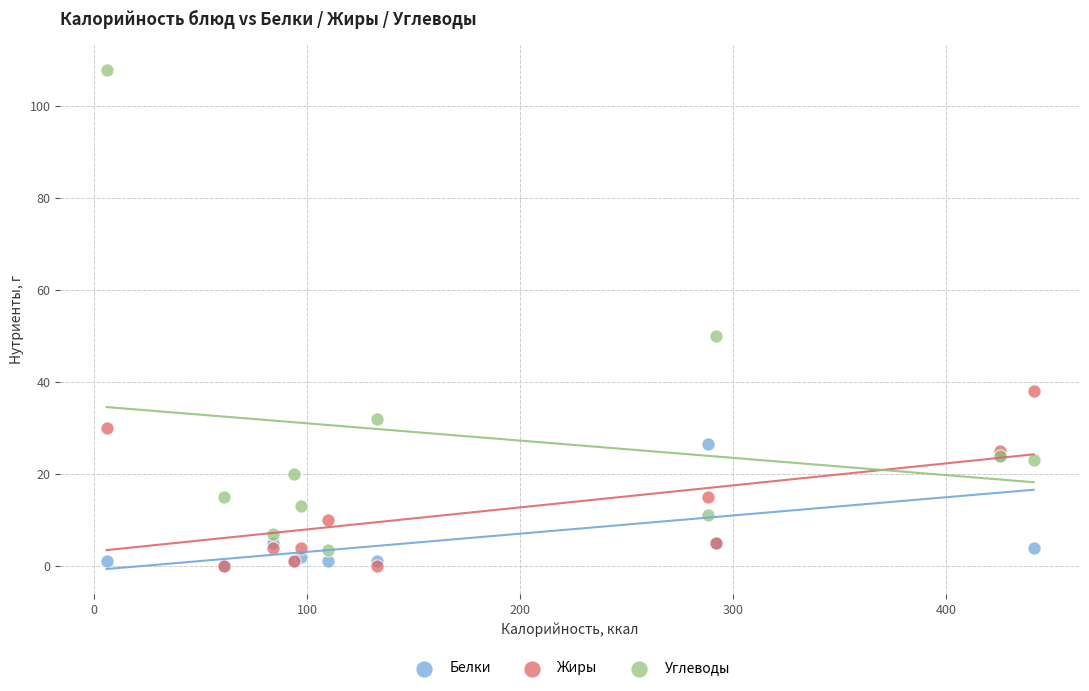

Which series contains the highest Y value?

Углеводы